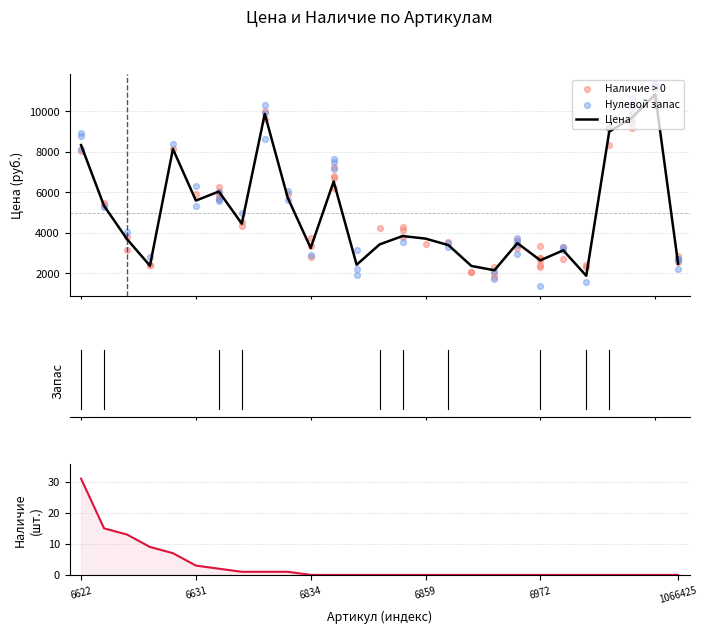

What is the ratio of the value at 11647 to the value at 6632?

0.5